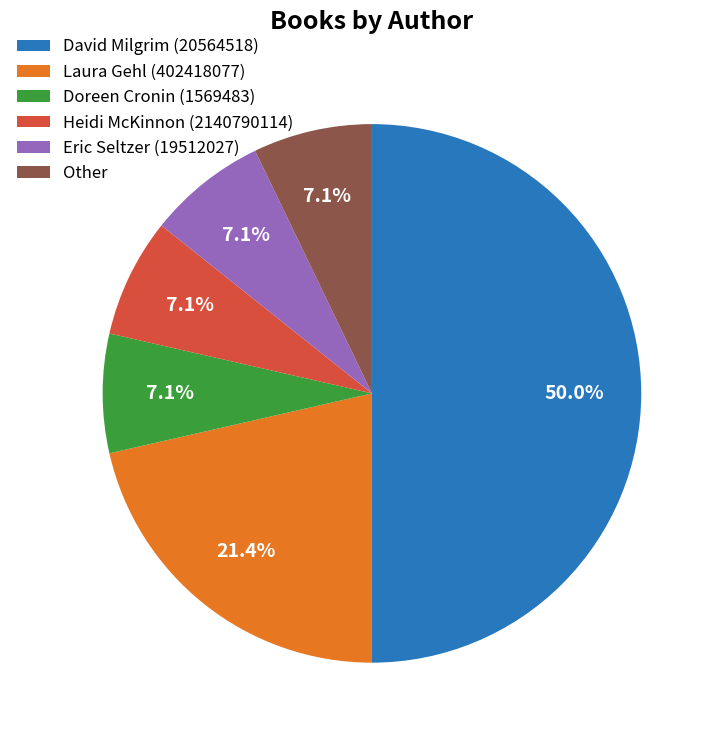

Is it true that Eric Seltzer (19512027) is 7% of the pie?

True